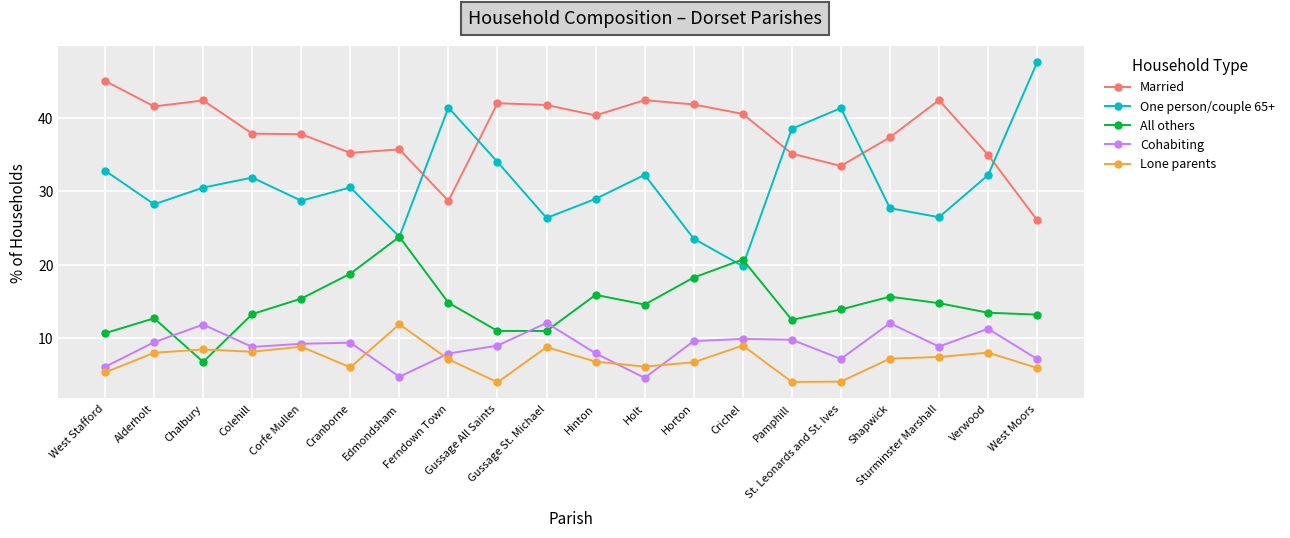

True or false: Lone parents has more than 2 points higher than both neighbors.

True